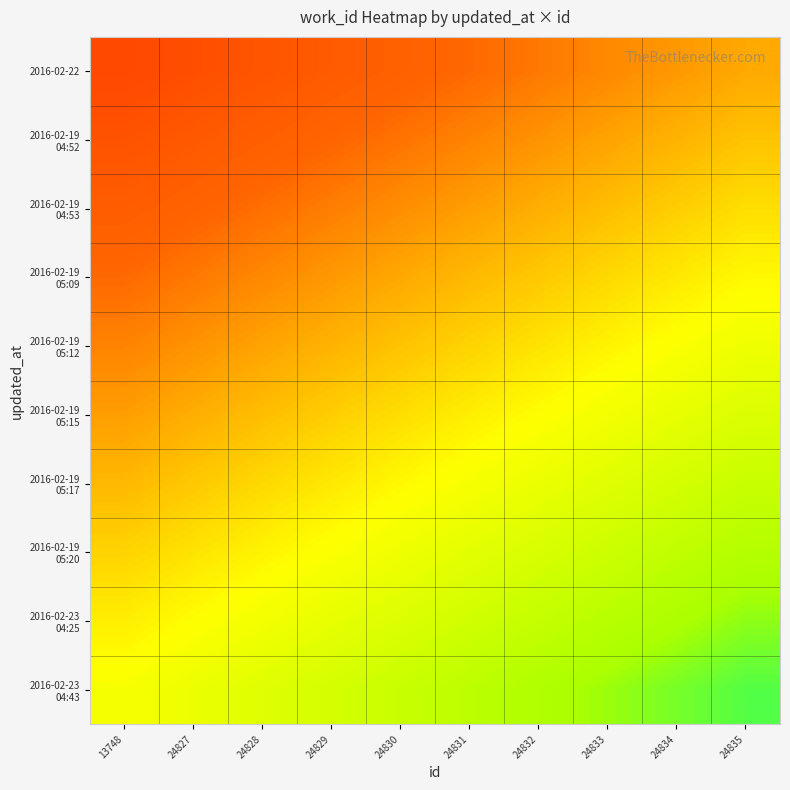

Which series has the widest spread of values?

2016-02-22